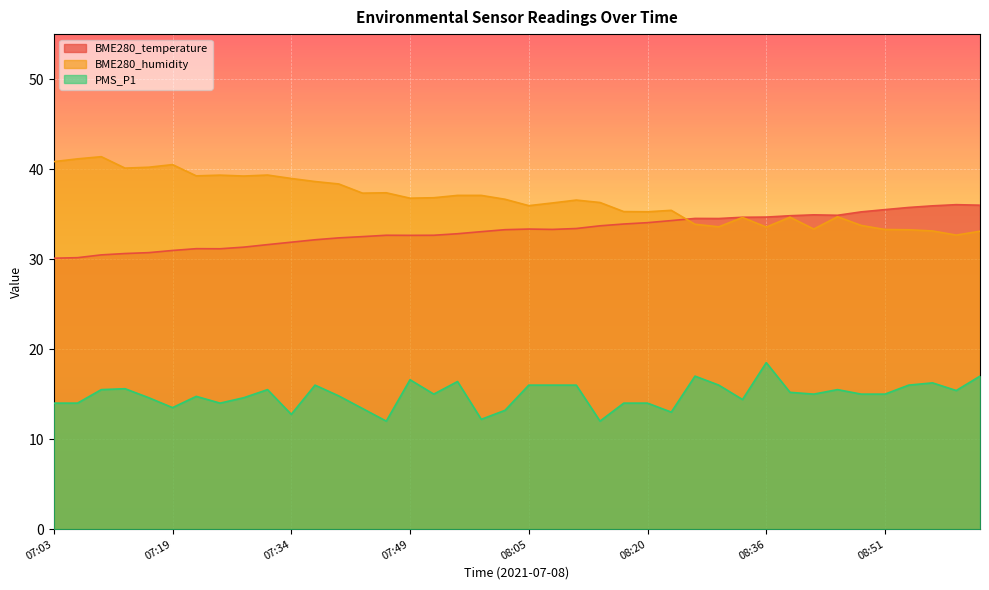

How many interior local valleys does the PMS_P1 series have?

11